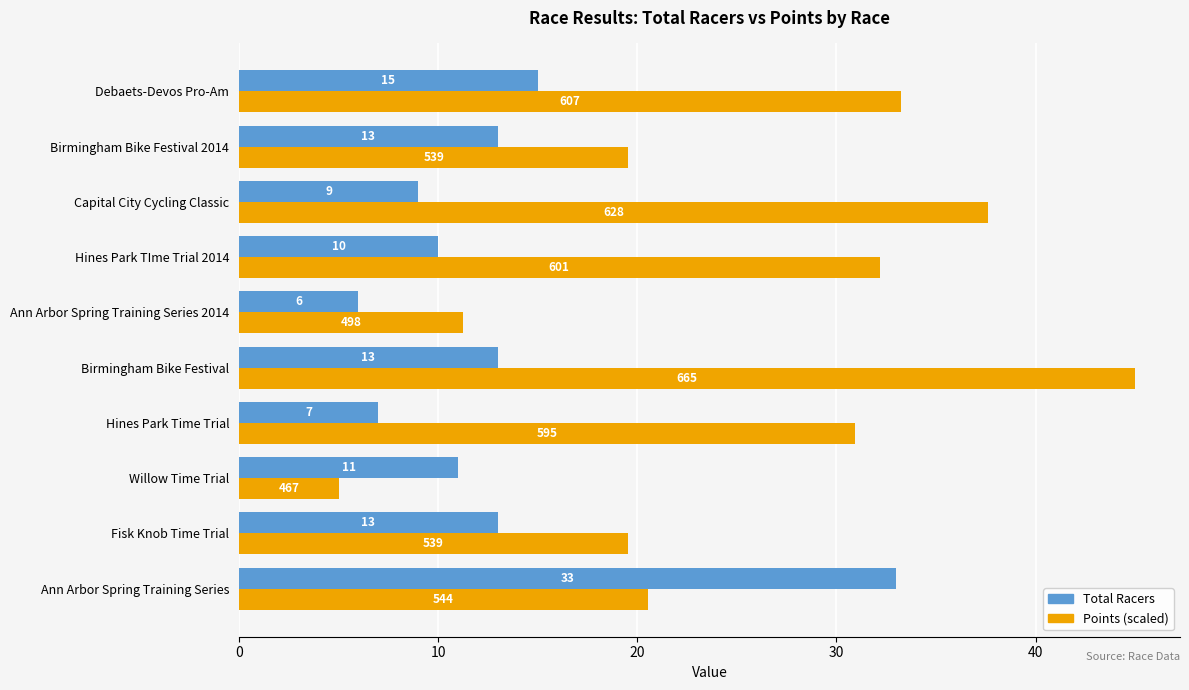

What is the difference between the Total Racers values at Fisk Knob Time Trial and Hines Park TIme Trial 2014?

3.0